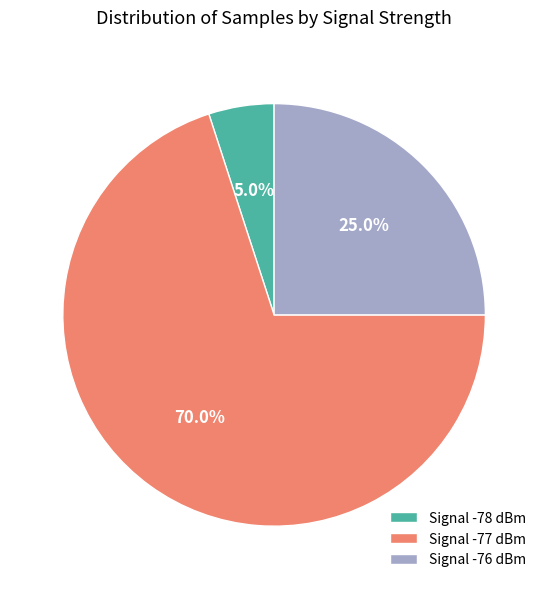

Approximately how many times larger is the value at Signal -77 dBm compared to Signal -78 dBm?

14.0